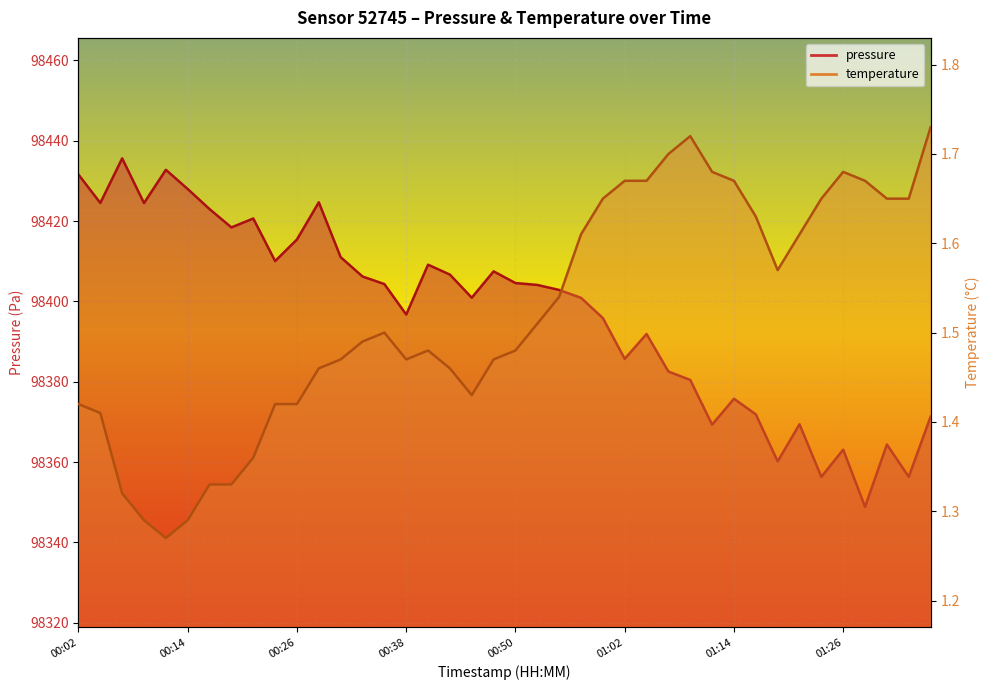

How many lines are shown in the chart?

2